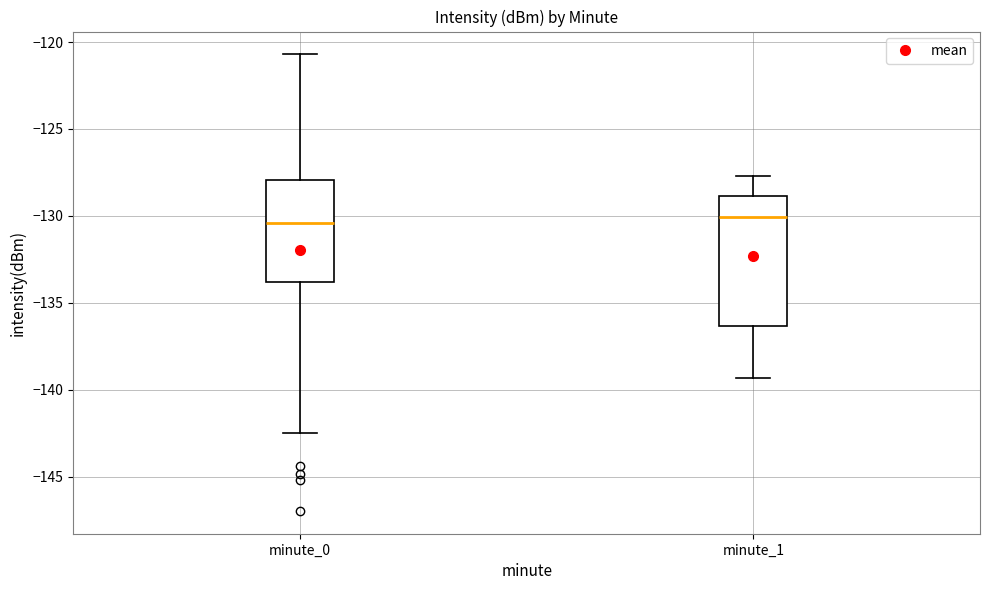

Reading left to right, transcribe this box plot: for each box, give where its median line is, the range the box spans, and where its two whiskers end, as read against the y-axis. The values are not printed on the chart, so give them approximately, as read against the axis.

minute_0: median -130.5, box -134.0 to -128.0, whiskers -142.5 to -120.5
minute_1: median -130.0, box -136.5 to -129.0, whiskers -139.5 to -127.5